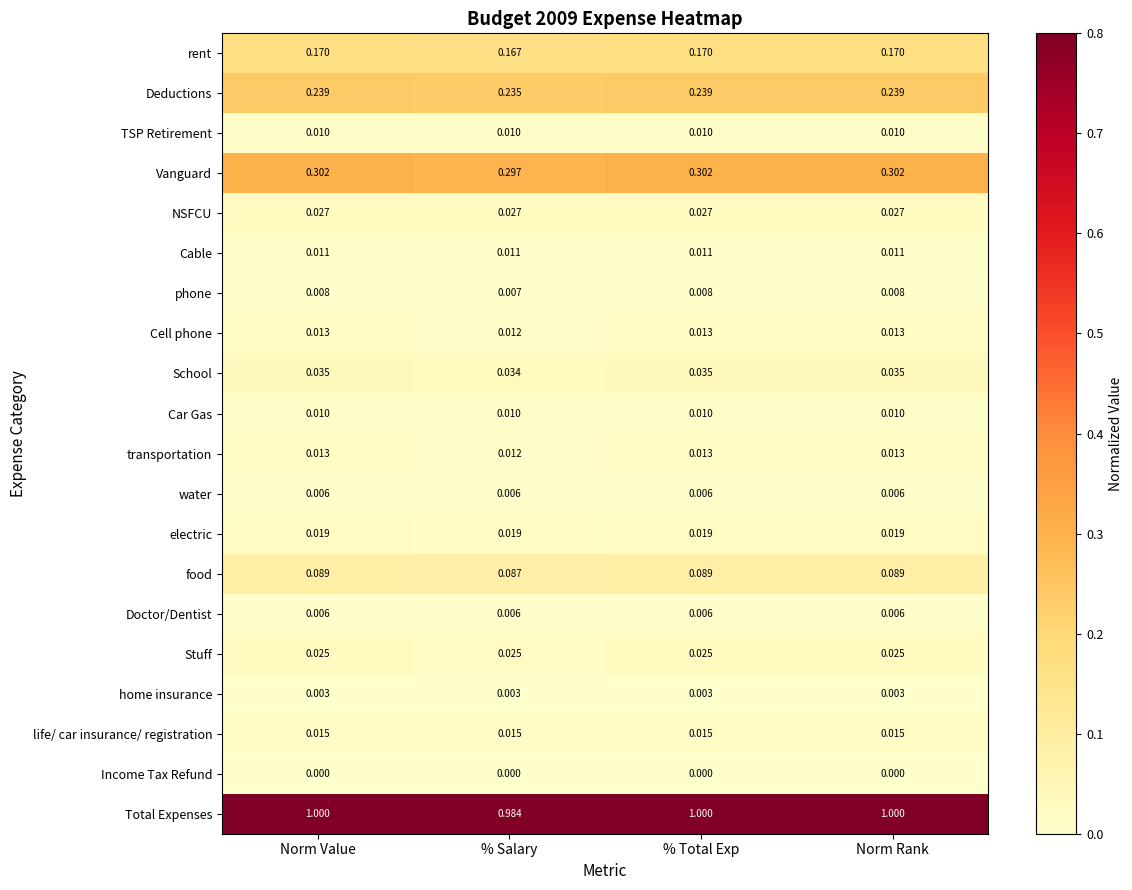

How many distinct data groups are displayed?

20